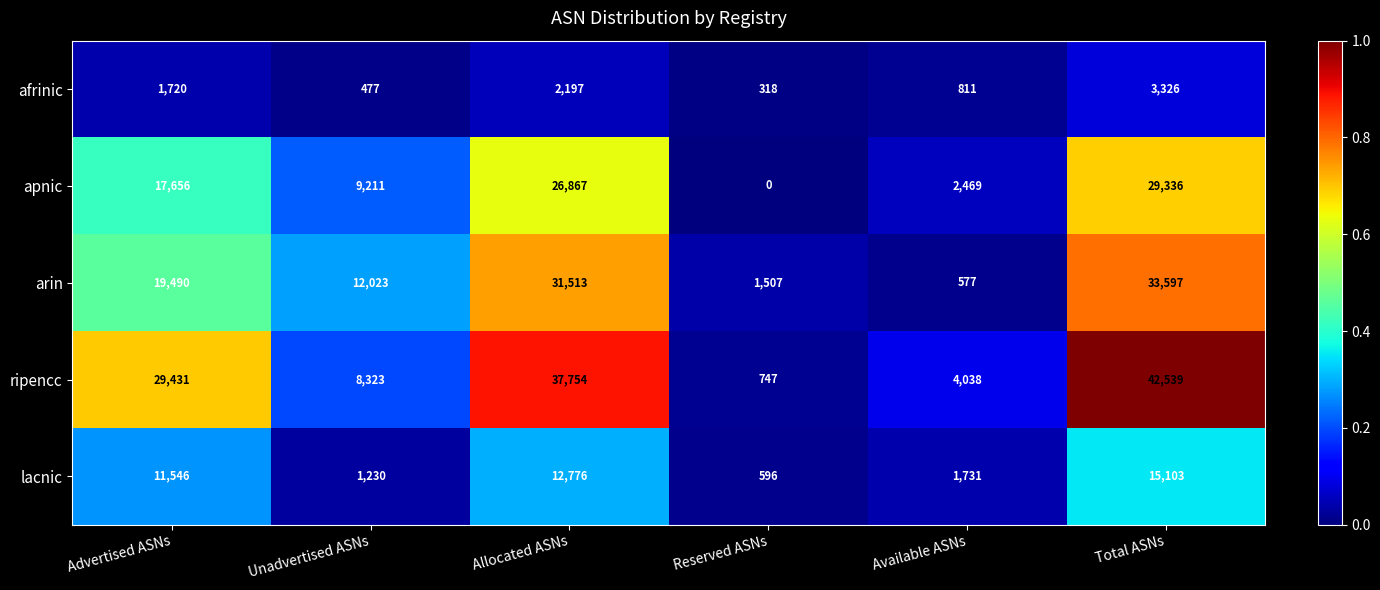

Which label corresponds to the smallest value in the chart?

Reserved ASNs